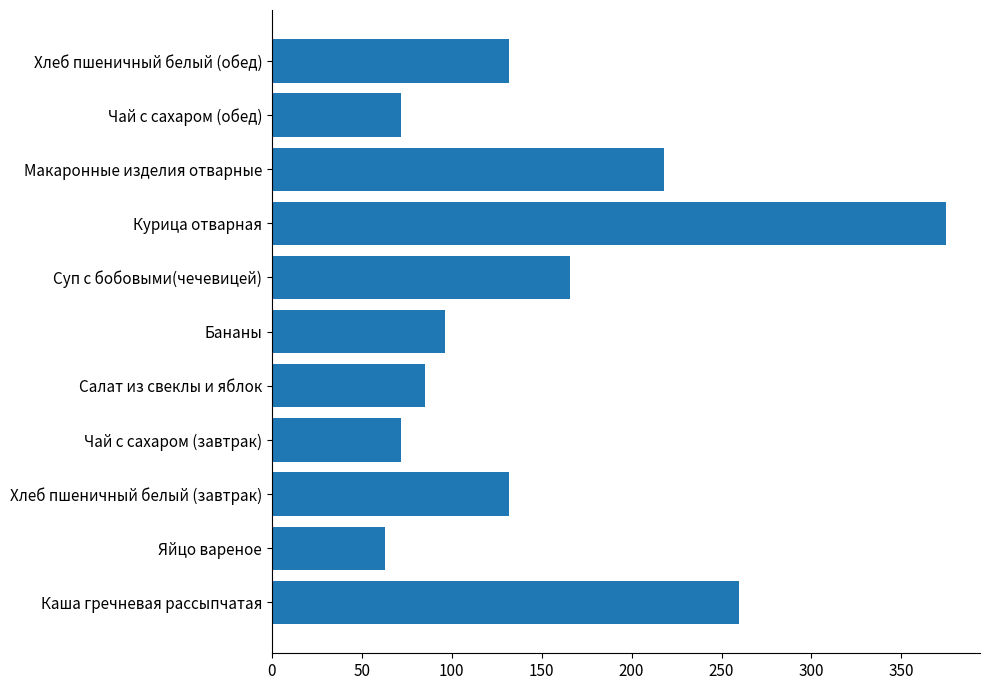

Reading top to bottom, extract all data points from this chart.

Хлеб пшеничный белый (обед)=132	Чай с сахаром (обед)=72	Макаронные изделия отварные=218	Курица отварная=375	Суп с бобовыми(чечевицей)=166	Бананы=96	Салат из свеклы и яблок=85	Чай с сахаром (завтрак)=72	Хлеб пшеничный белый (завтрак)=132	Яйцо вареное=63	Каша гречневая рассыпчатая=260